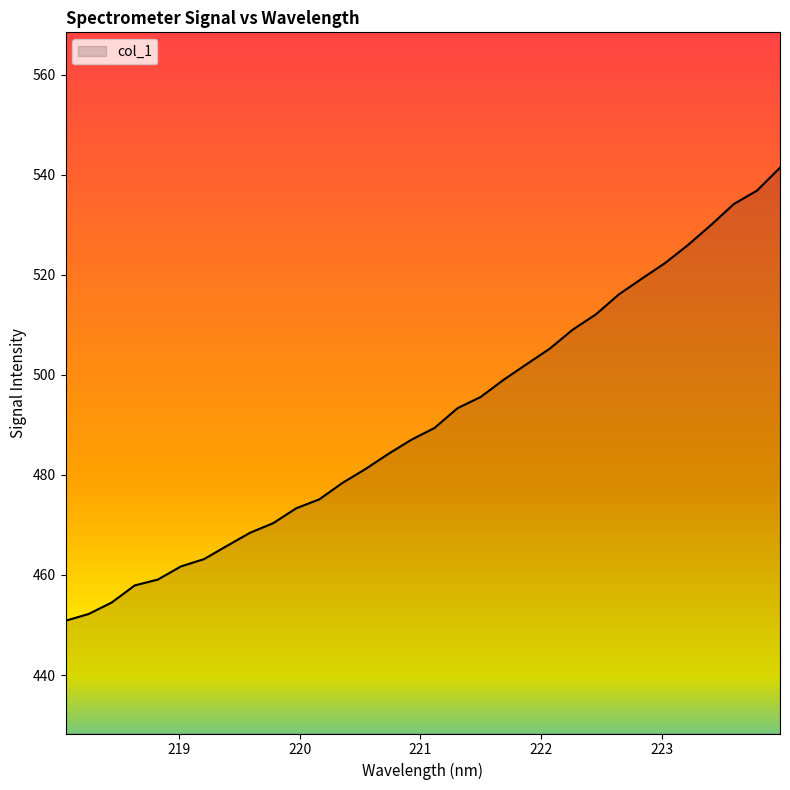

What is the difference between the maximum and minimum values?

90.6